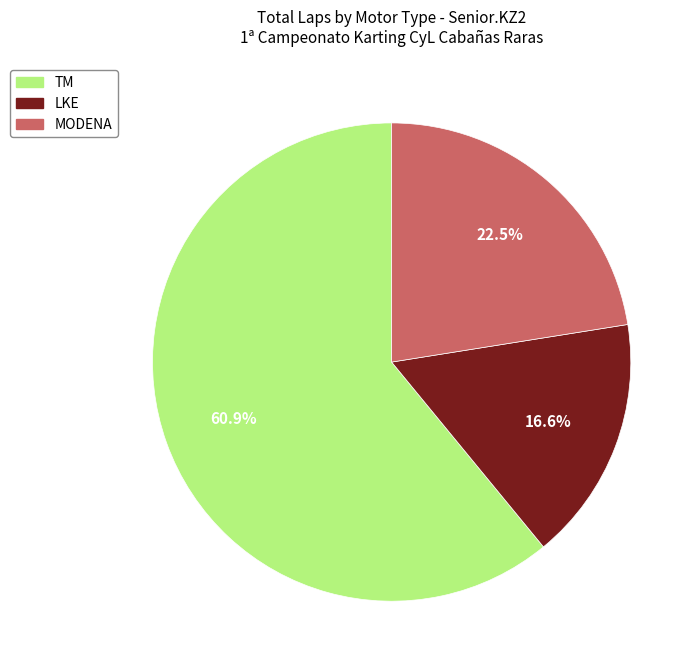

Is there any slice that represents more than half of the pie?

Yes